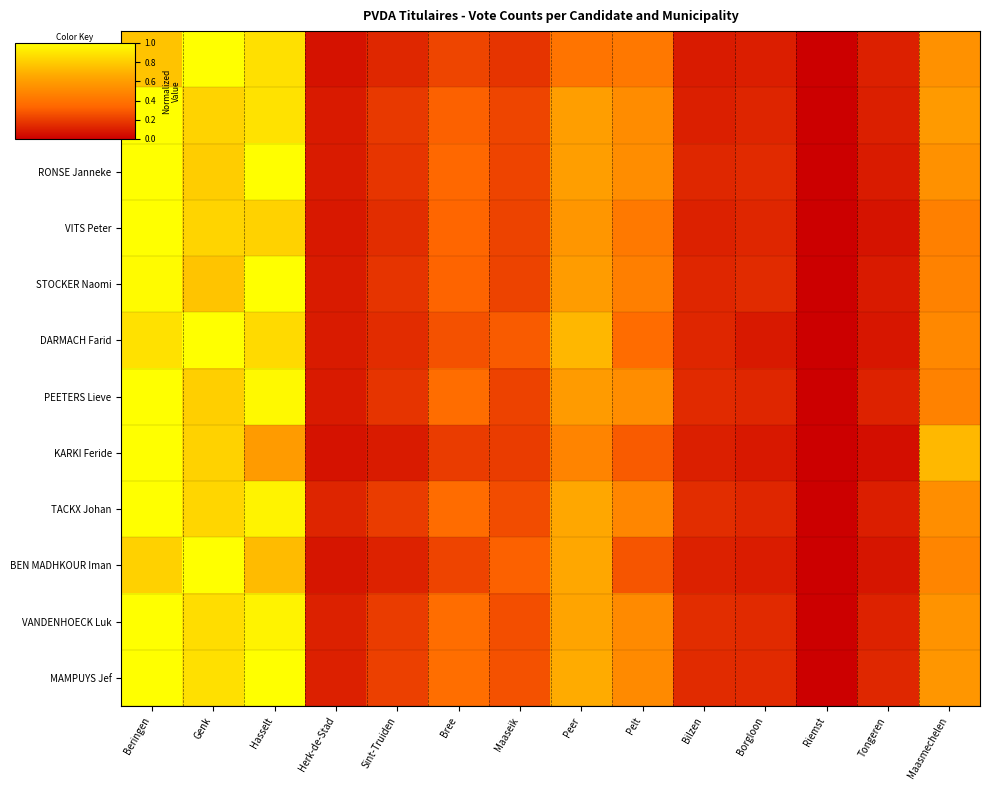

Between Genk and Peer, which is larger?

Genk